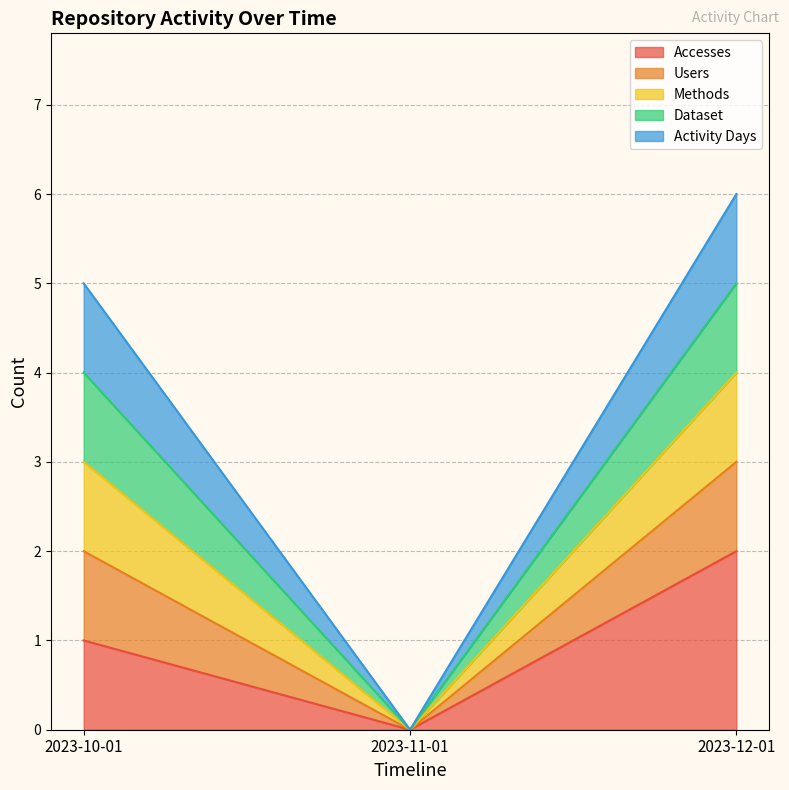

What is the difference between the highest and lowest values at 2023-10-01?

4